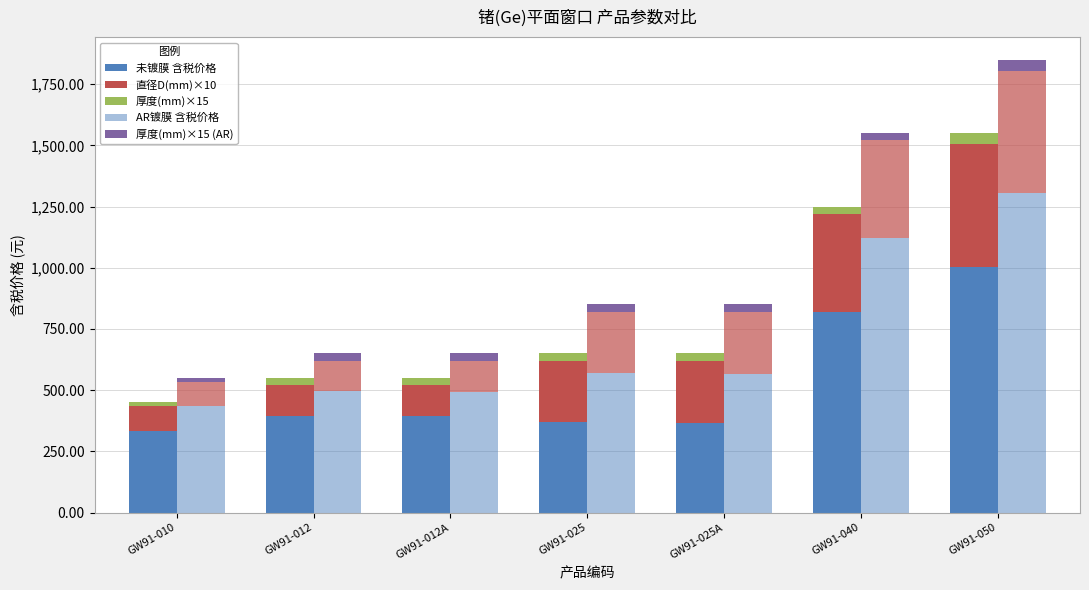

Where is AR镀膜 含税价格 nearest to the value 870?

GW91-040